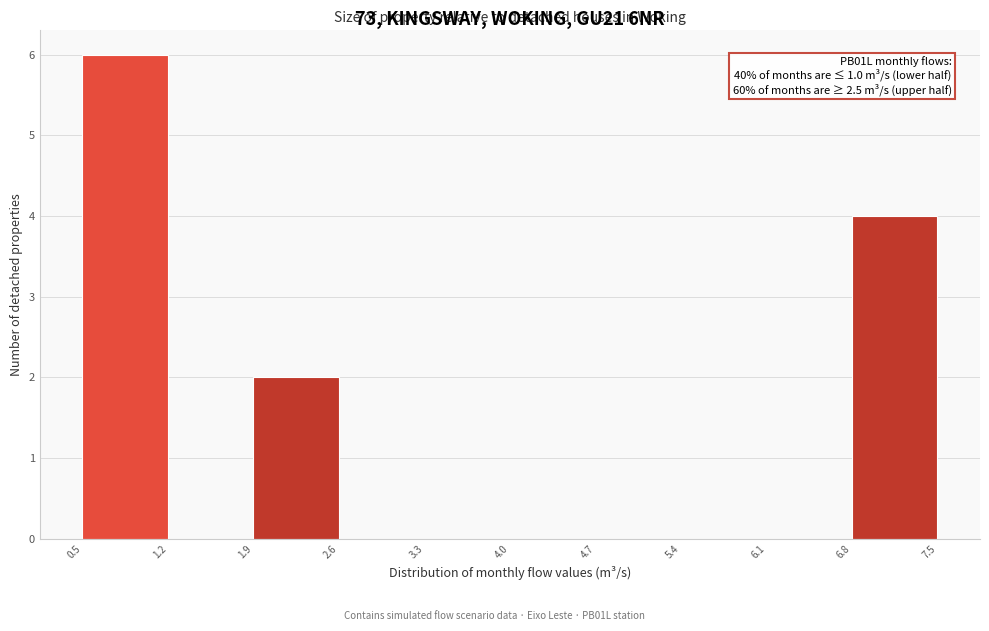

Over which range of the x-axis is the bar tallest?

0.5 to 1.2